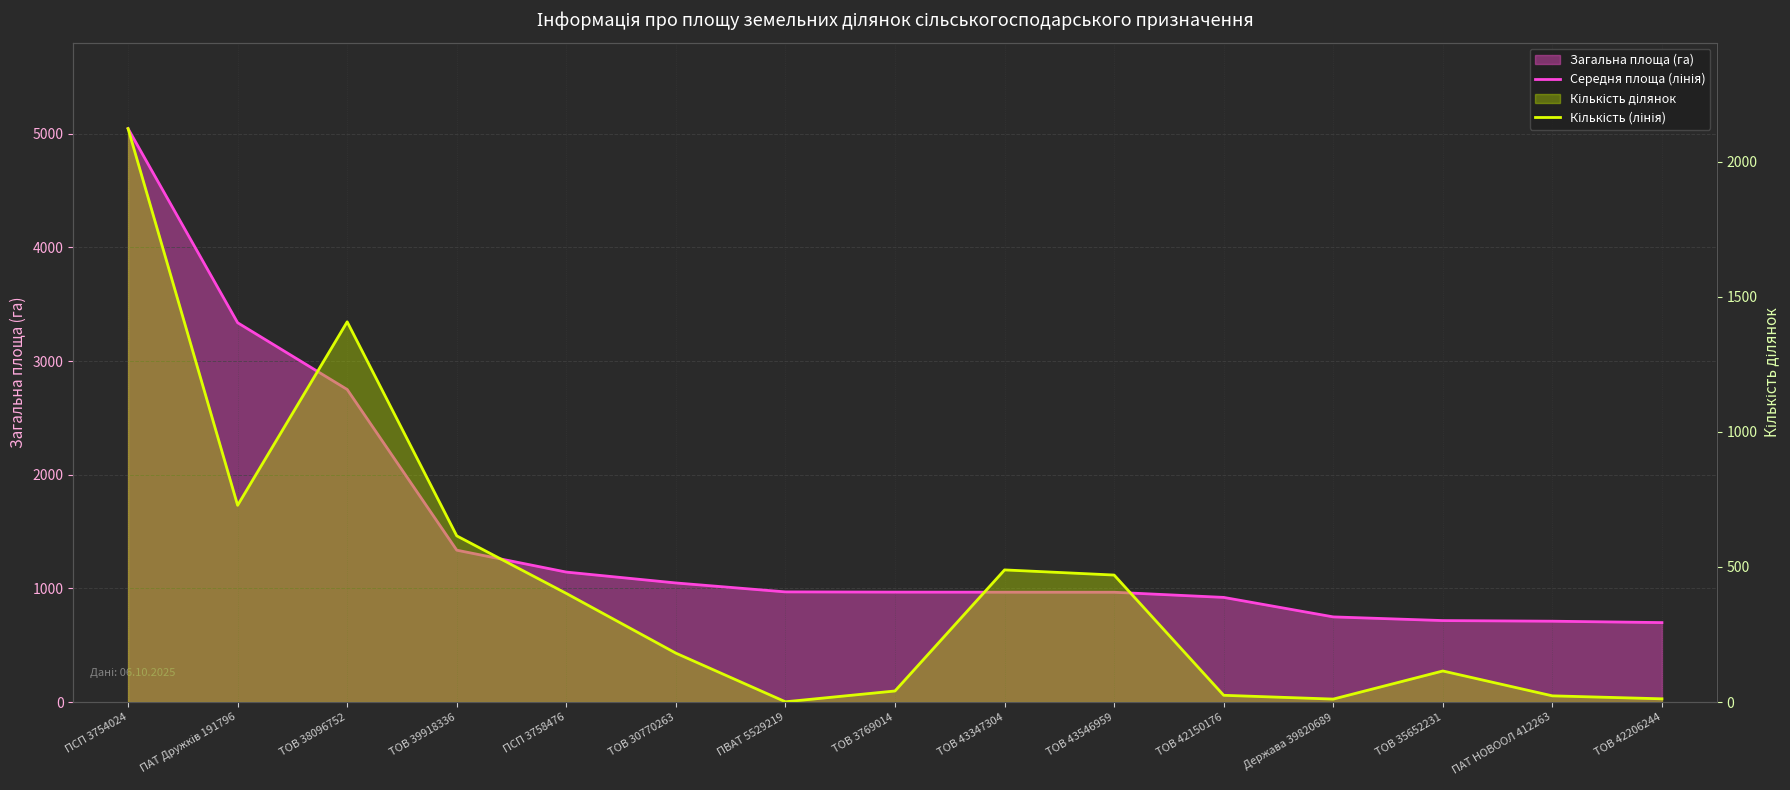

What is the value of the Середня площа (лінія) point at the 12th from the left?

749.4